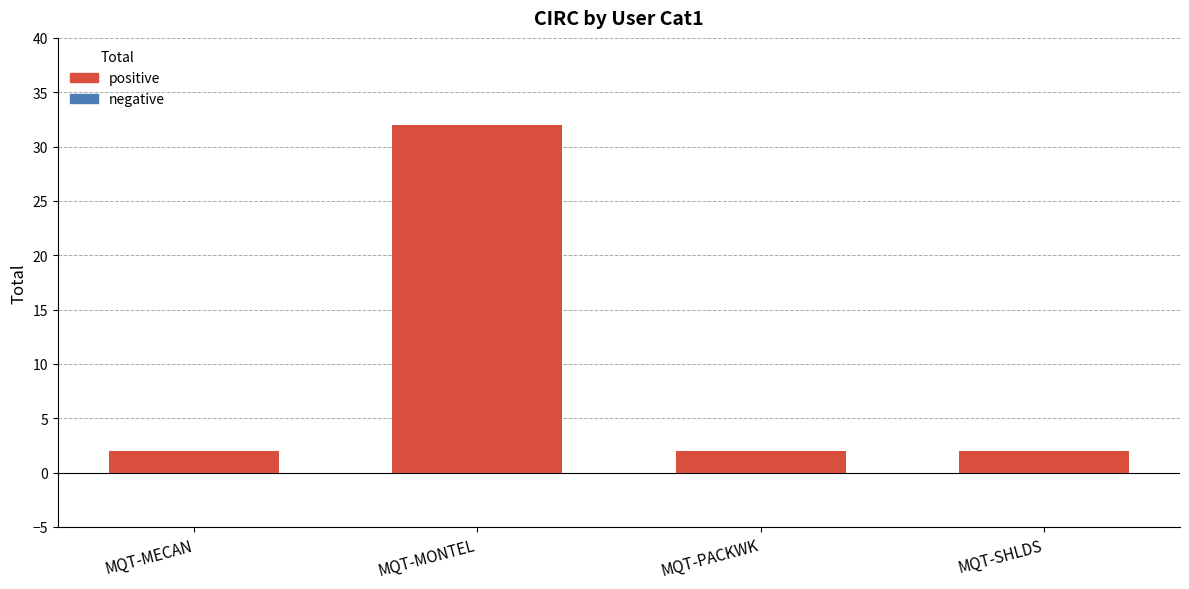

Reading right to left, extract all data points from this chart.

MQT-SHLDS=2	MQT-PACKWK=2	MQT-MONTEL=32	MQT-MECAN=2